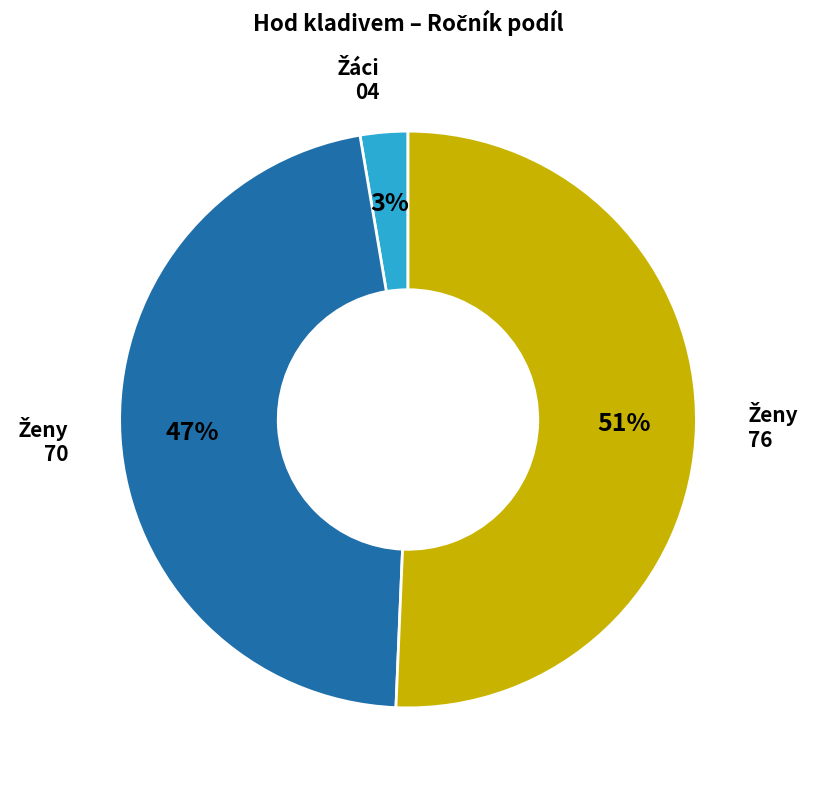

To the nearest percent, what is the difference between the largest and smallest slice percentages?

48%